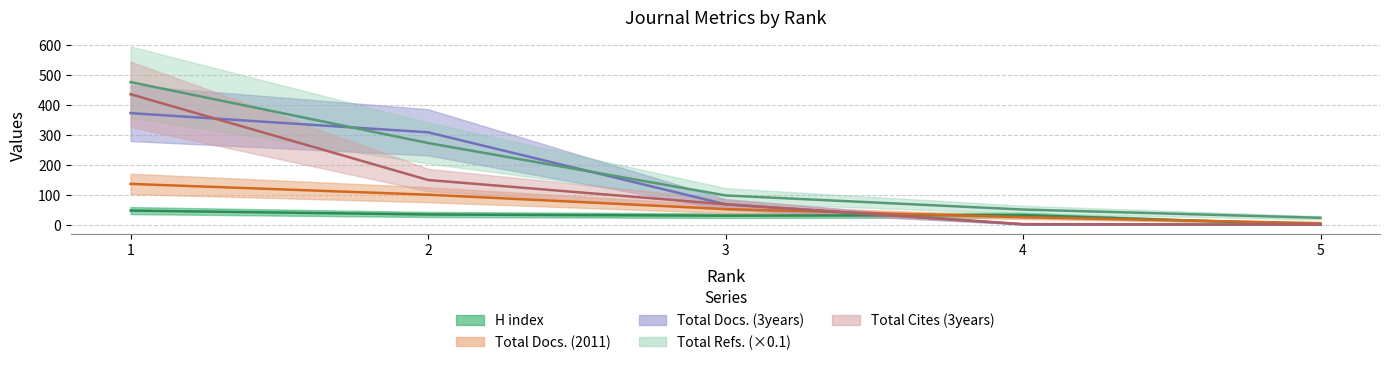

At which category is the sum across all series the highest?

1